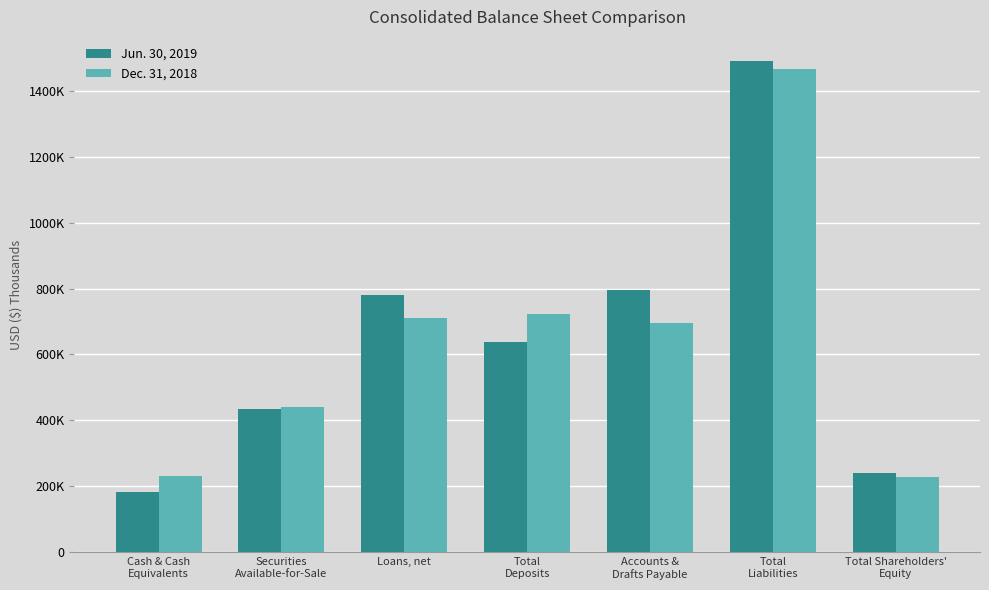

Are the bars horizontal?

No